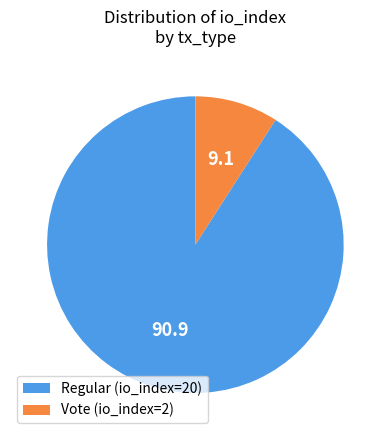

Combined, do Regular (io_index=20) and Vote (io_index=2) account for over 50%?

Yes